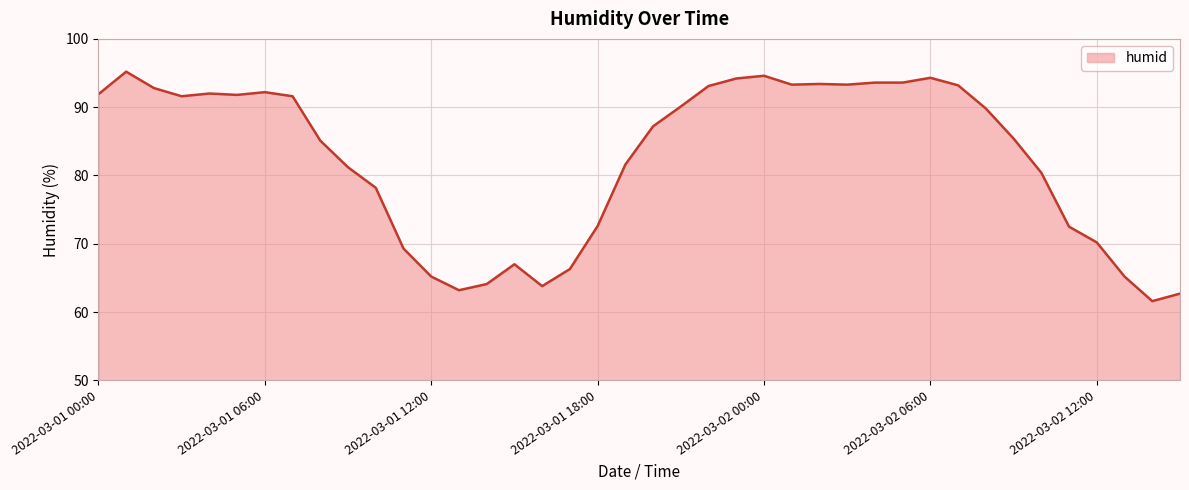

How many lines are shown in the chart?

1